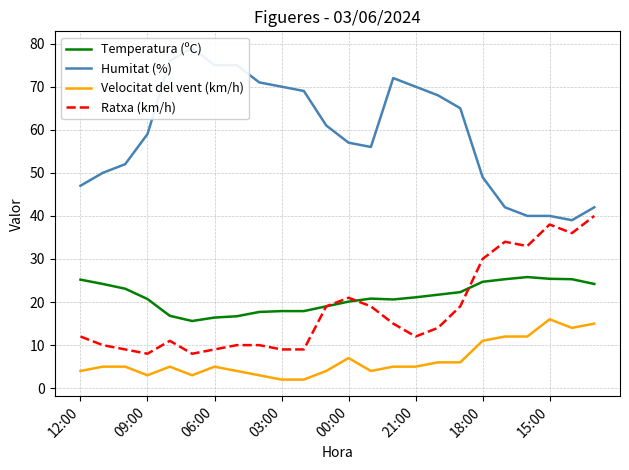

What is the maximum value shown in the chart?

79.0